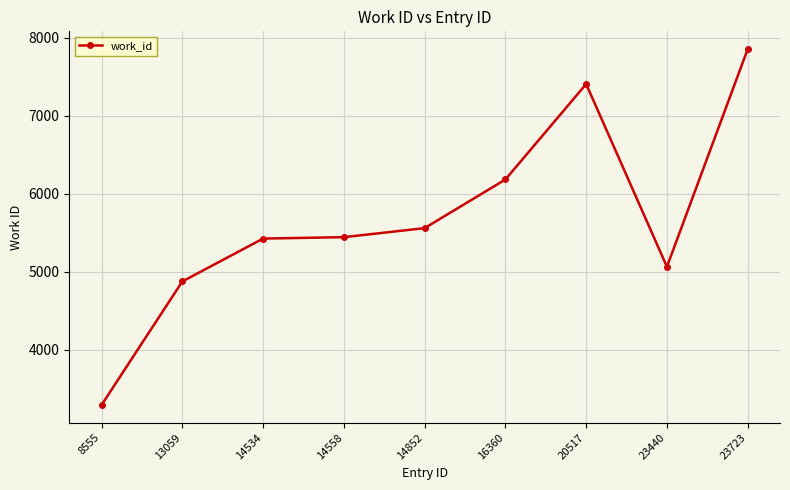

Is this an area chart (filled region under the line)?

No